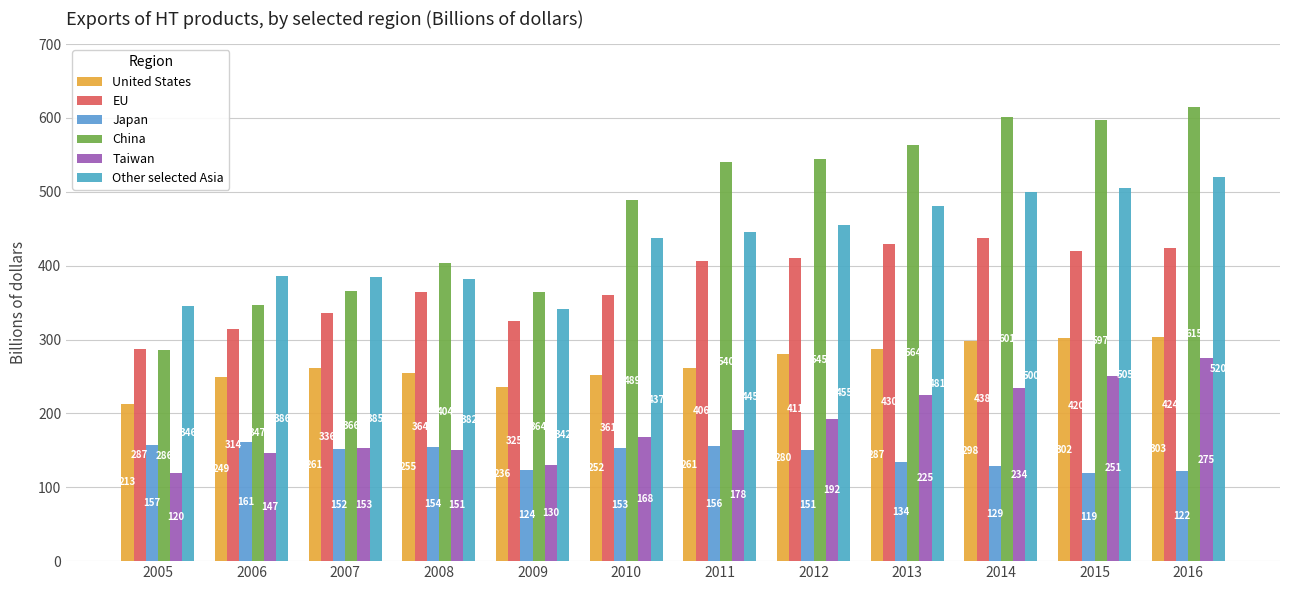

Is it true that China equals 564 at 2013?

True